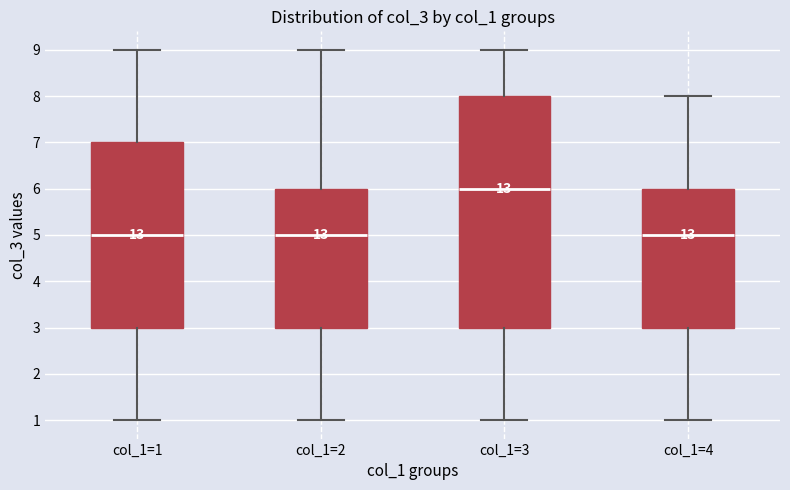

Reading left to right, transcribe this box plot: for each box, give where its median line is, the range the box spans, and where its two whiskers end, as read against the y-axis. The values are not printed on the chart, so give them approximately, as read against the axis.

col_1=1: median 5, box 3 to 7, whiskers 1 to 9
col_1=2: median 5, box 3 to 6, whiskers 1 to 9
col_1=3: median 6, box 3 to 8, whiskers 1 to 9
col_1=4: median 5, box 3 to 6, whiskers 1 to 8